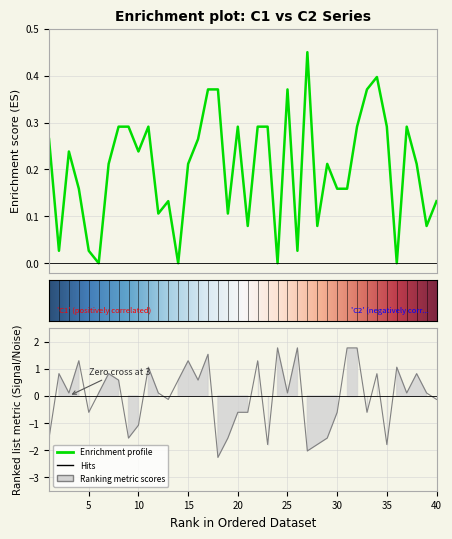

What is the average value of the C1 series?

0.2